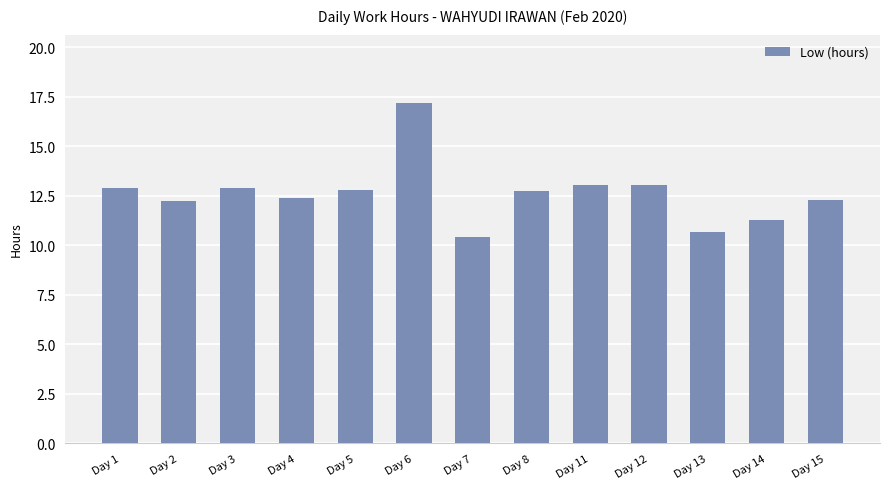

Between Day 8 and Day 6, which is larger?

Day 6